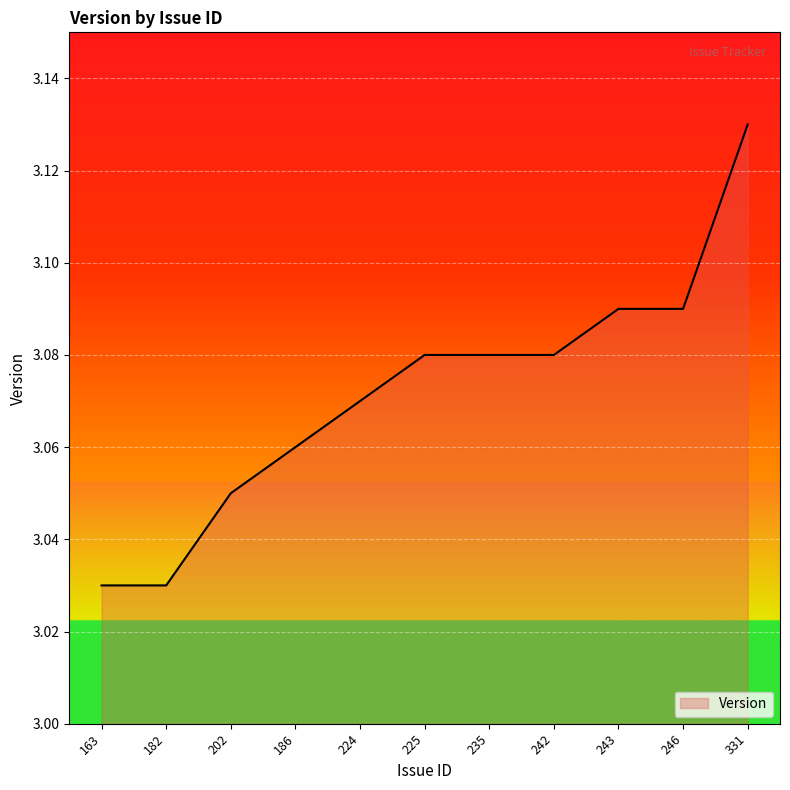

The value at 225 is 1.1. True or false?

False